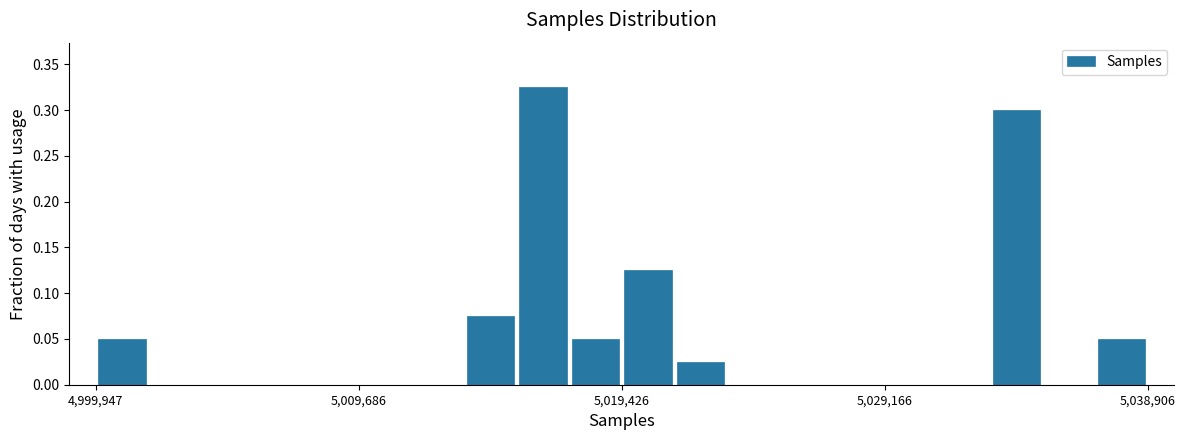

Read against the x-axis, roughly where is the centre of the tallest bar?

5017000